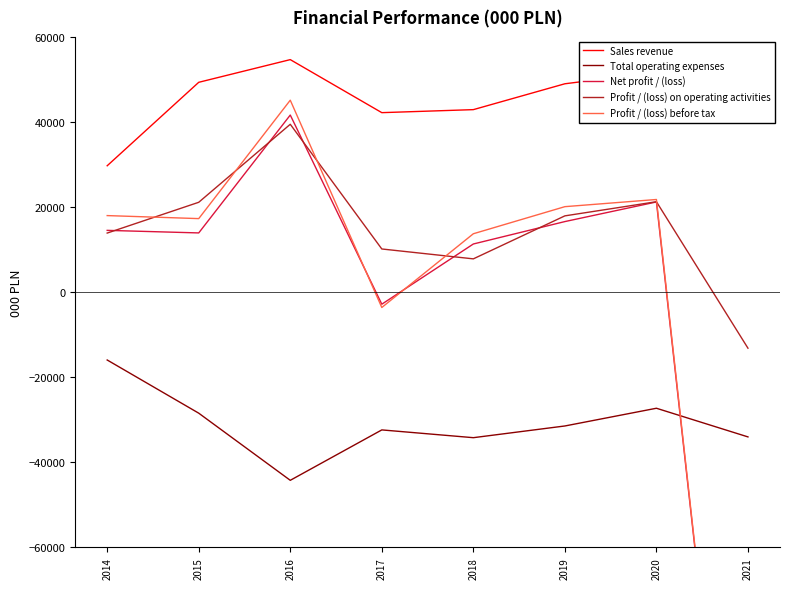

Is this an area chart (filled region under the line)?

No